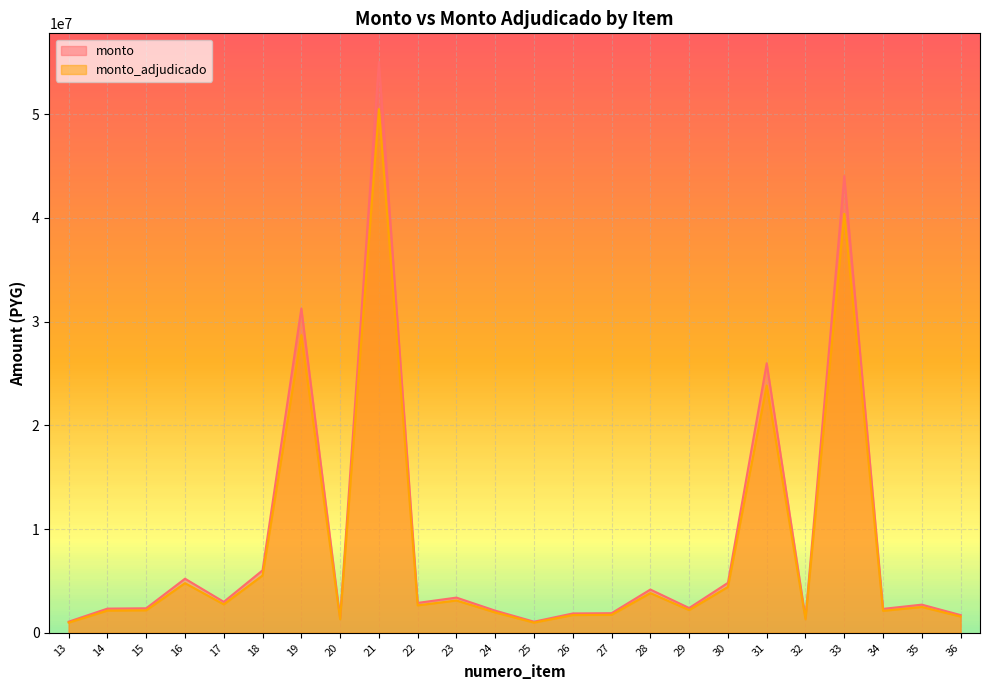

Is it true that monto equals 1171727 at 29?

False